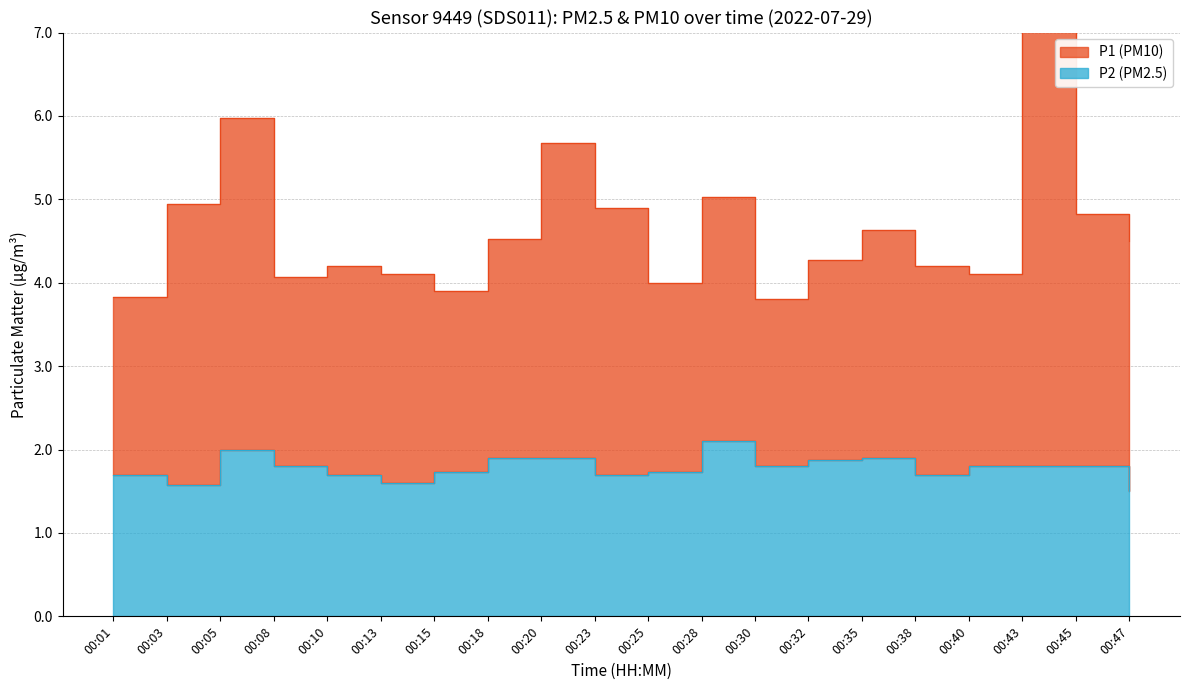

At which label is P1 closest to 5?

00:28